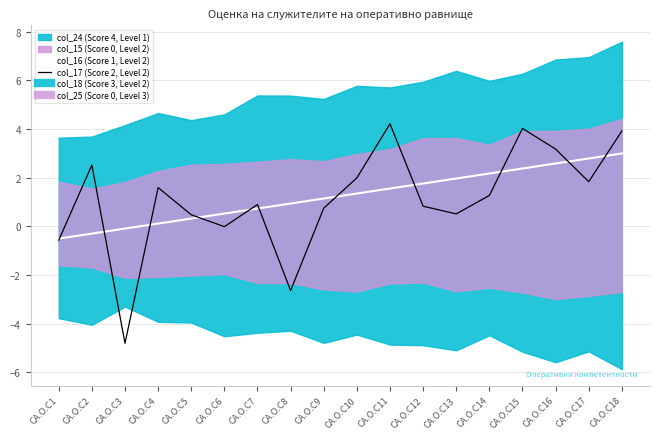

What is the sum of the col_17 (Score 2, Level 2) values at CA.O.C13 and CA.O.C17?

2.4